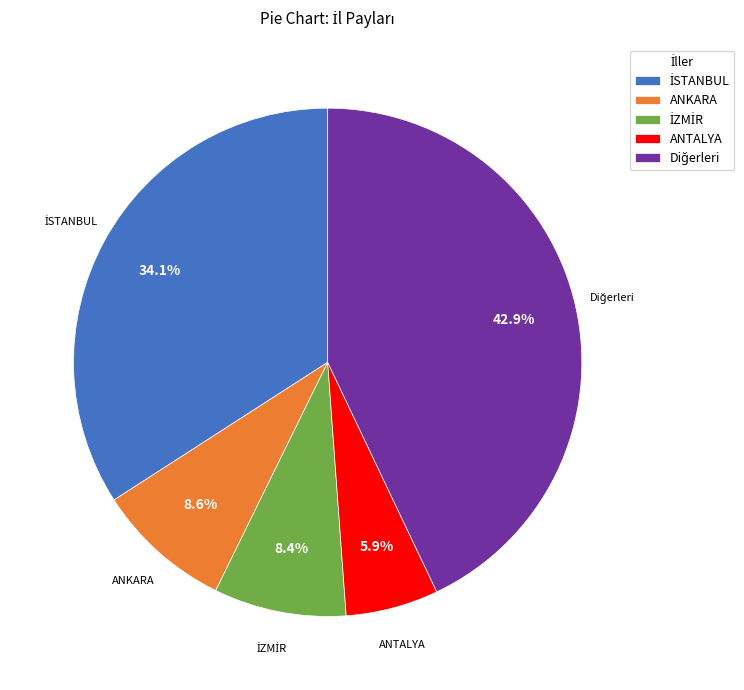

How many slices are in this pie chart?

5